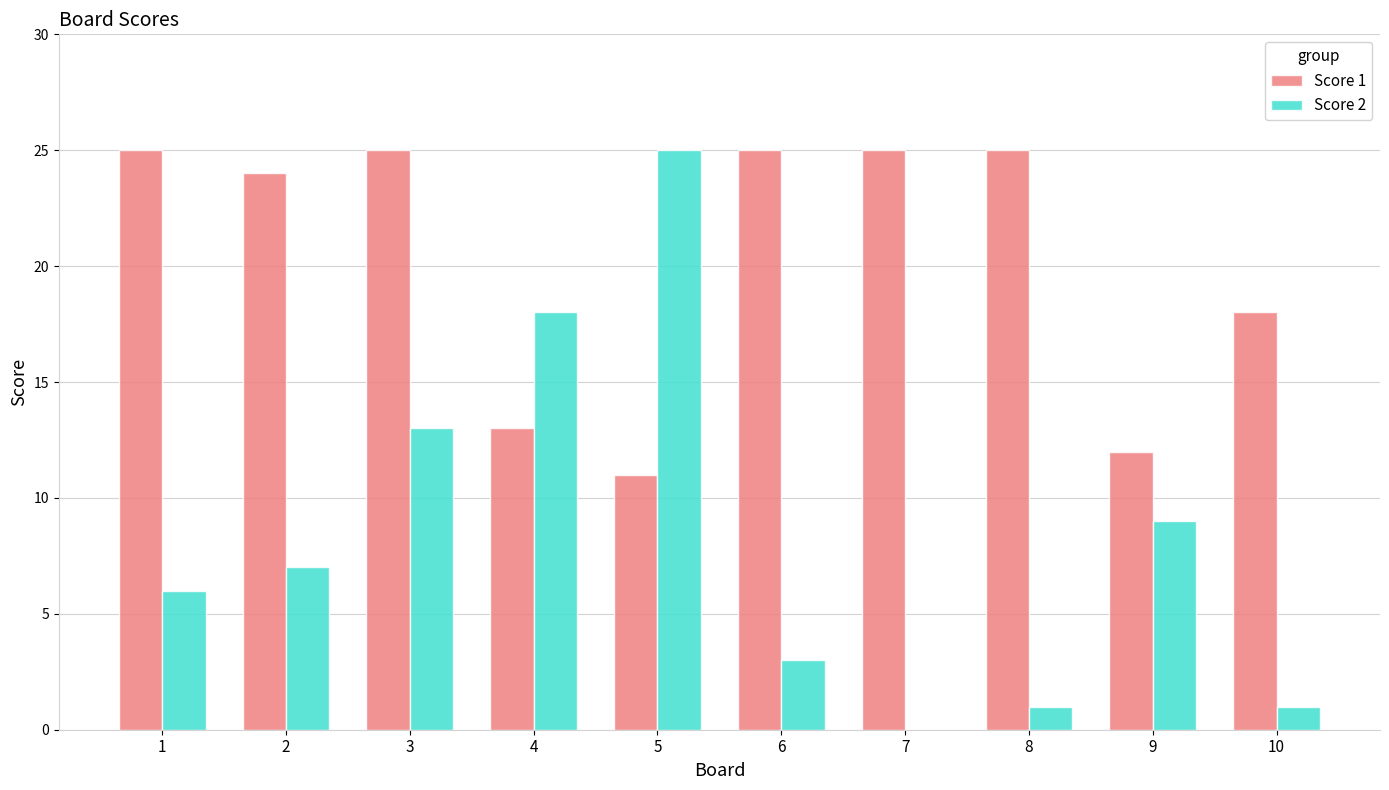

Which series changed the most between 3 and 4?

Score 1